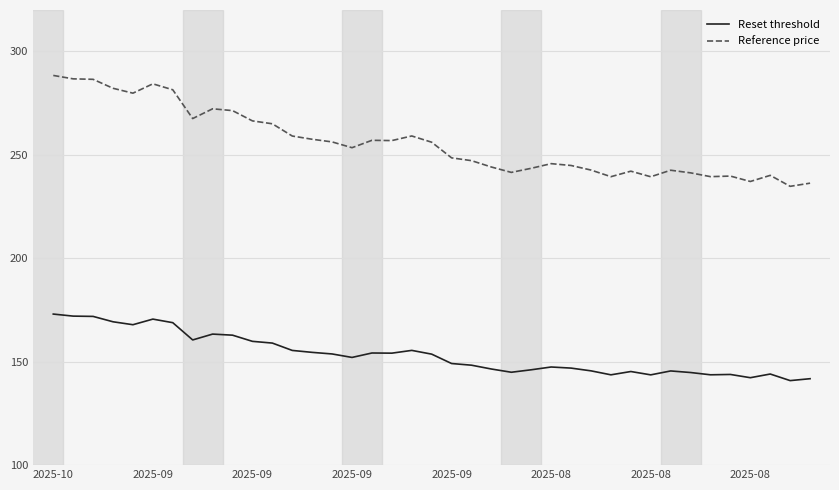

What is the lowest value of the Reference price series?

234.8